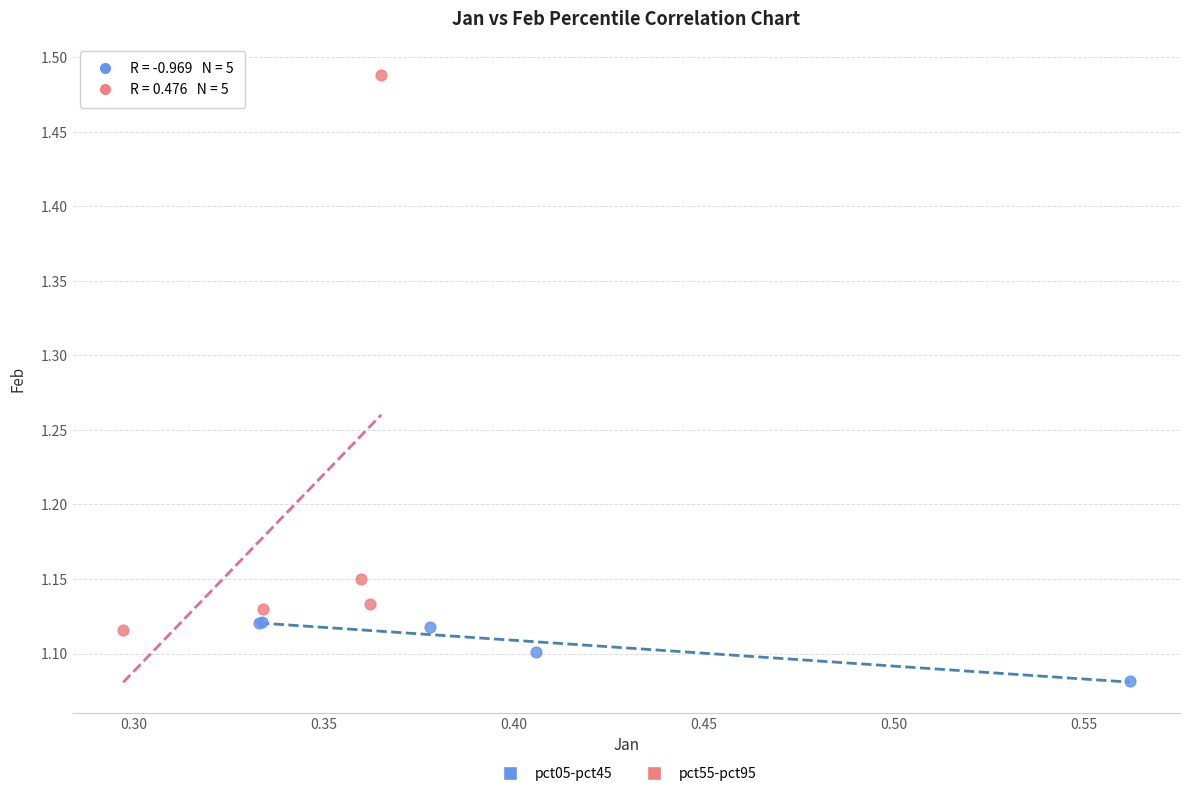

What are all the series names shown in the legend?

pct05-pct45, pct55-pct95